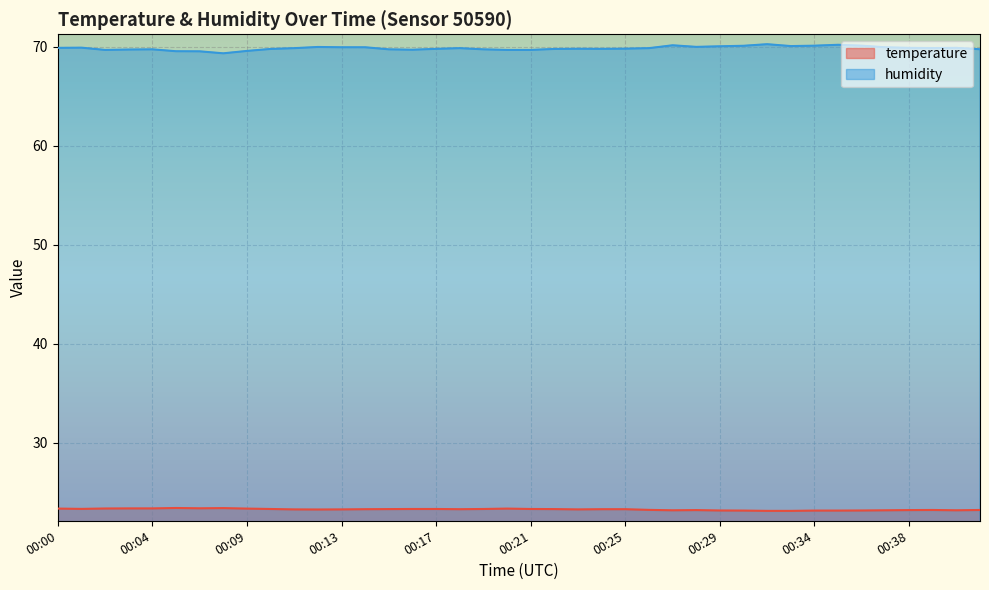

What is the total value across all series at 00:40?

93.1